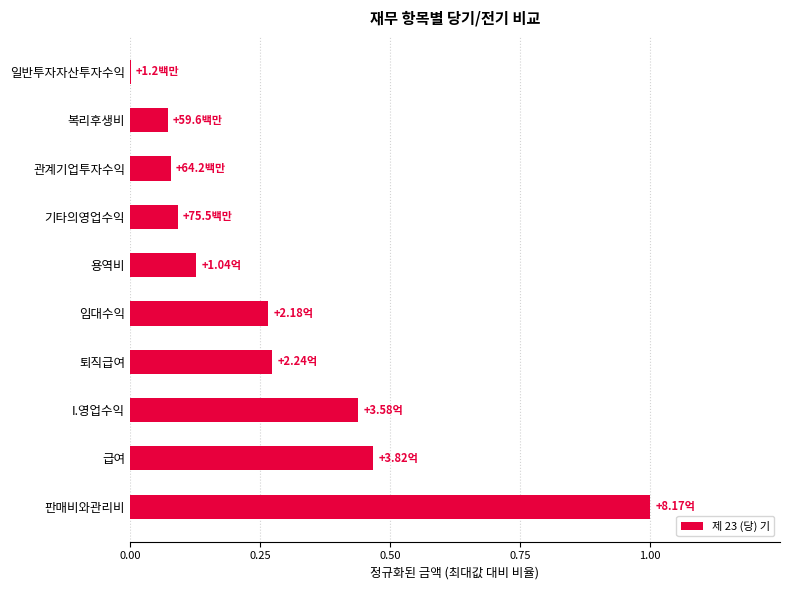

What is the sum of all values?

2.8